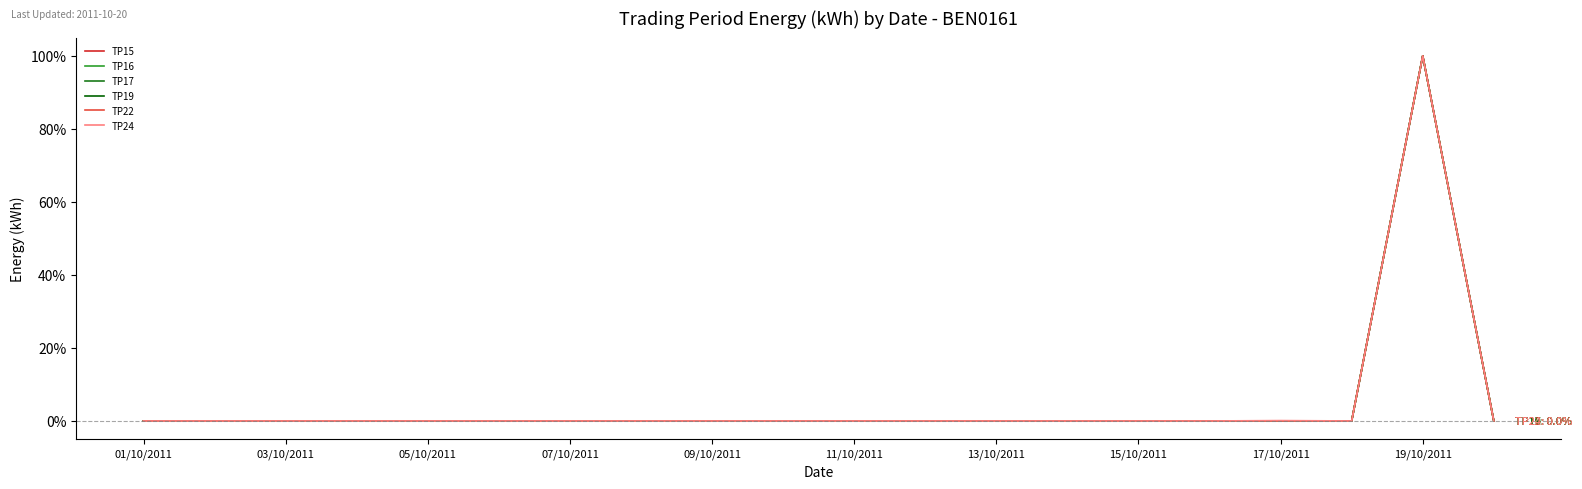

Which series has the largest total across all categories?

TP24